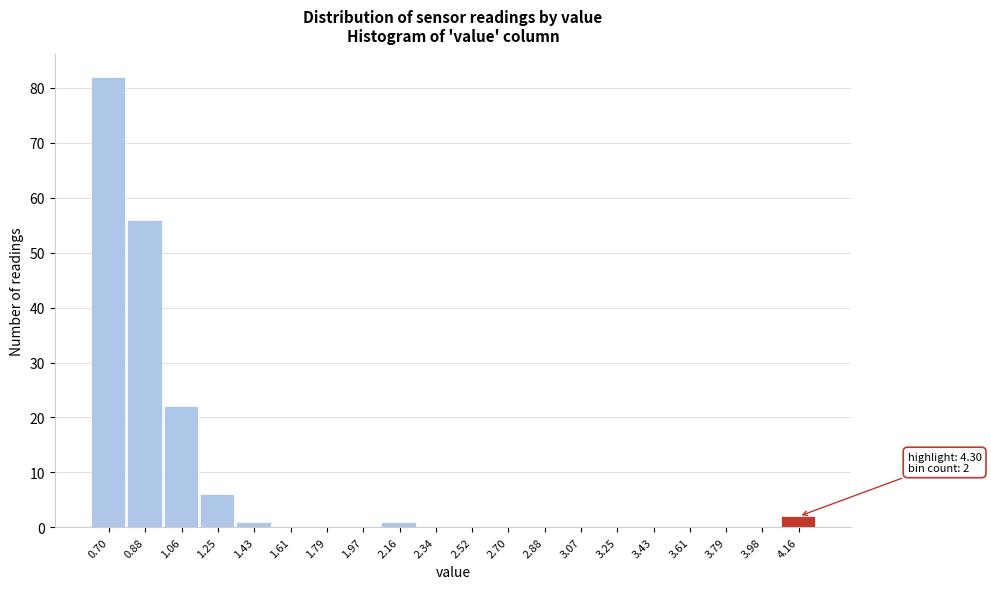

Reading left to right, what are all the values shown in this chart?

0.70=82	0.88=56	1.06=22	1.25=6	1.43=1	1.61=0	1.79=0	1.97=0	2.16=1	2.34=0	2.52=0	2.70=0	2.88=0	3.07=0	3.25=0	3.43=0	3.61=0	3.79=0	3.98=0	4.16=2